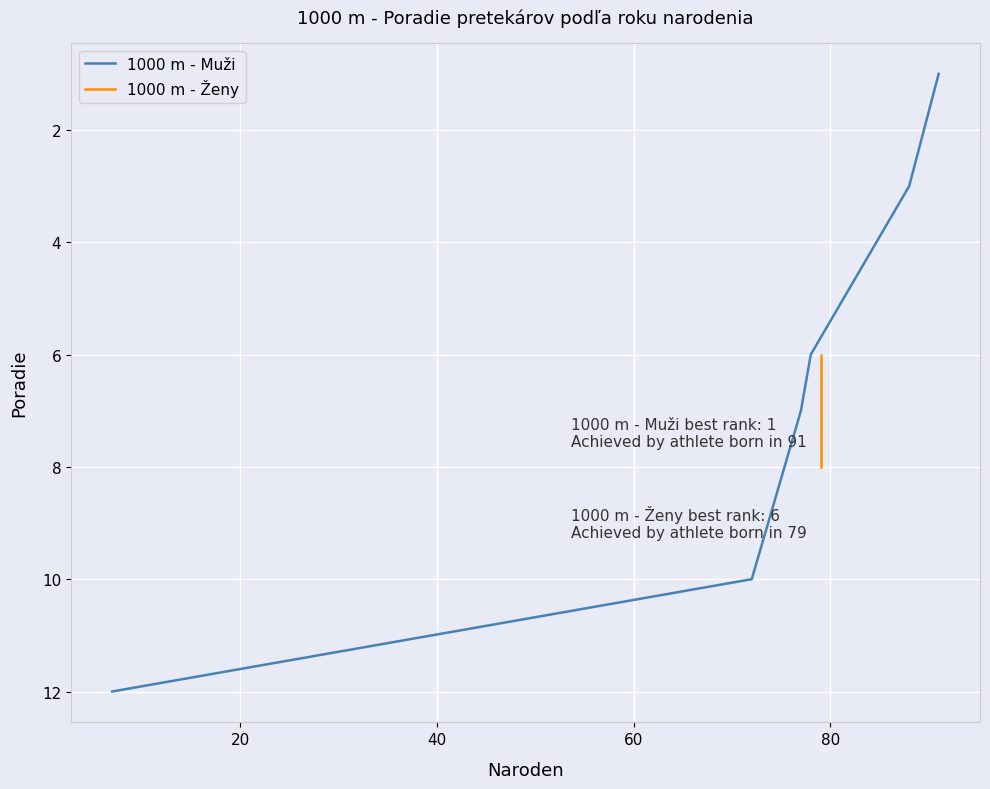

What is the average value?

6